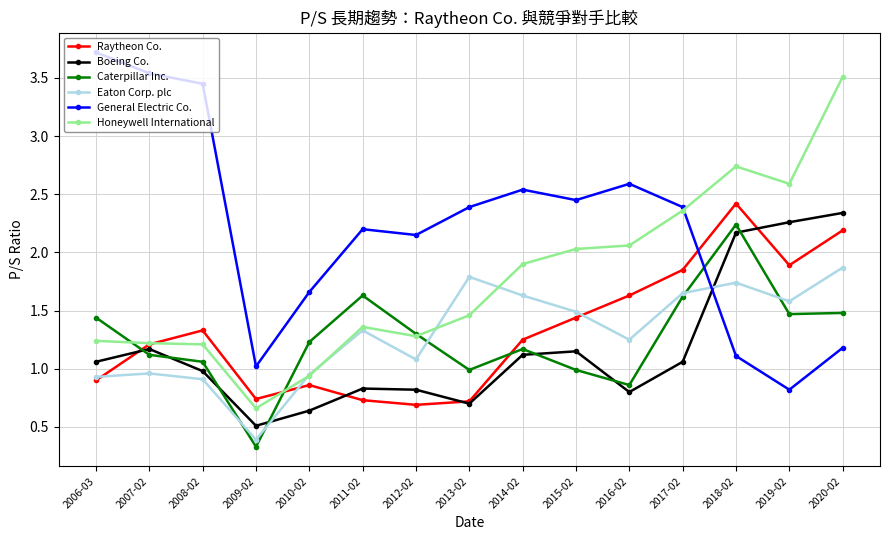

Which series has the largest total across all categories?

General Electric Co.